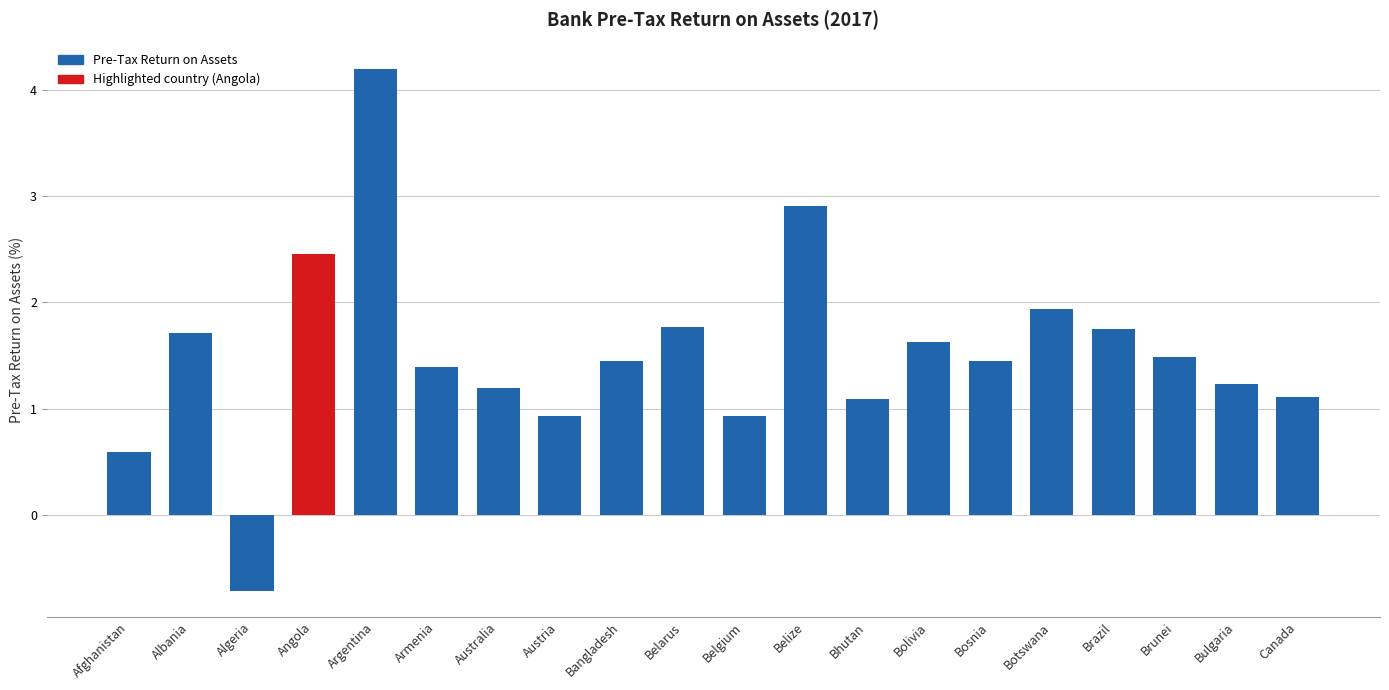

How many values are below 1?

4